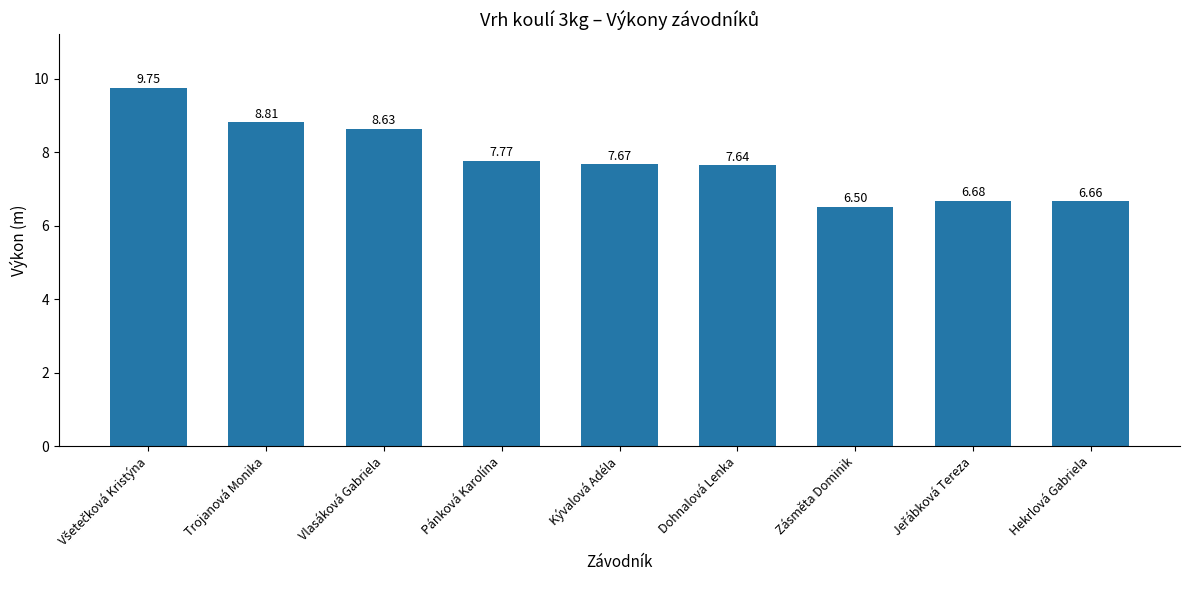

The value at Hekrlová Gabriela is 2.7. True or false?

False